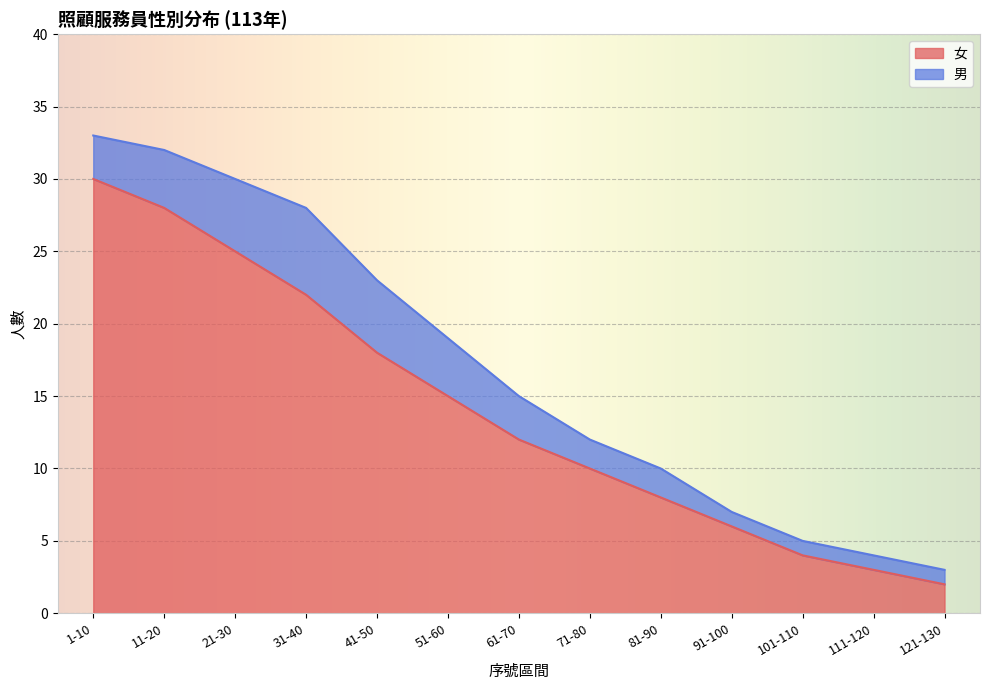

Where is the data nearest to the value 16?

51-60